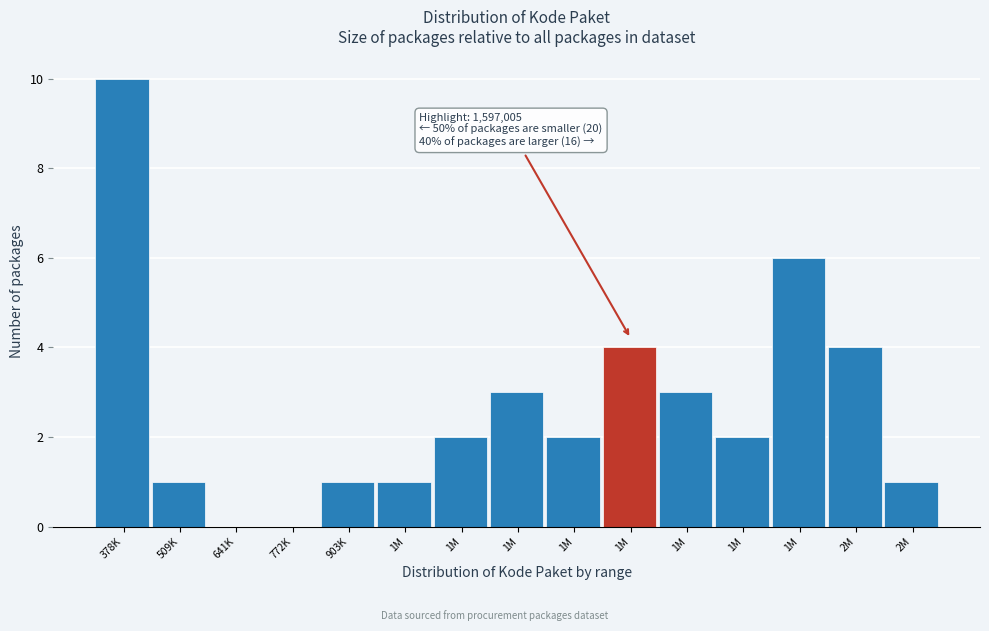

Count the number of data series in this chart.

1